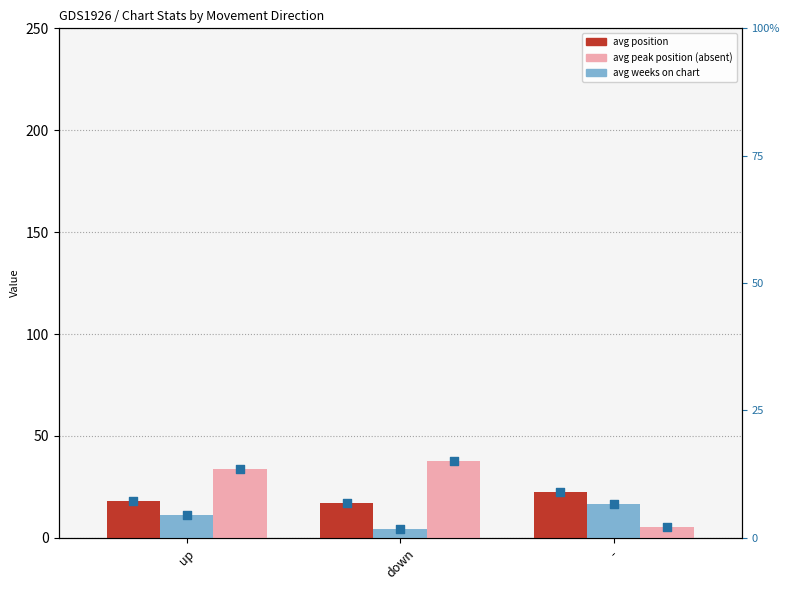

Is the value of avg_position at down greater than the value of avg_peak_position at up?

Yes